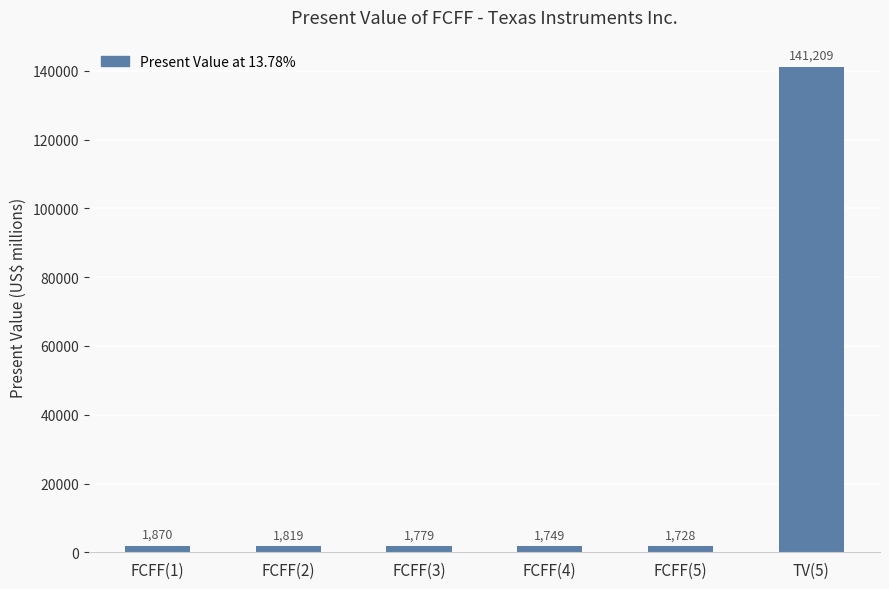

What is the difference between the maximum and second lowest values?

139460